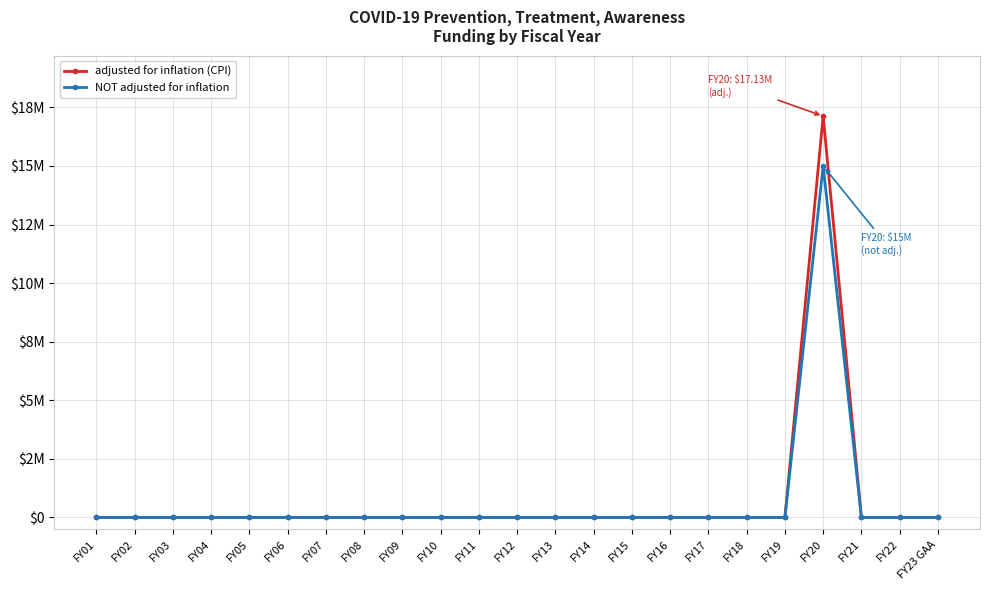

Does the chart have visible grid lines?

Yes